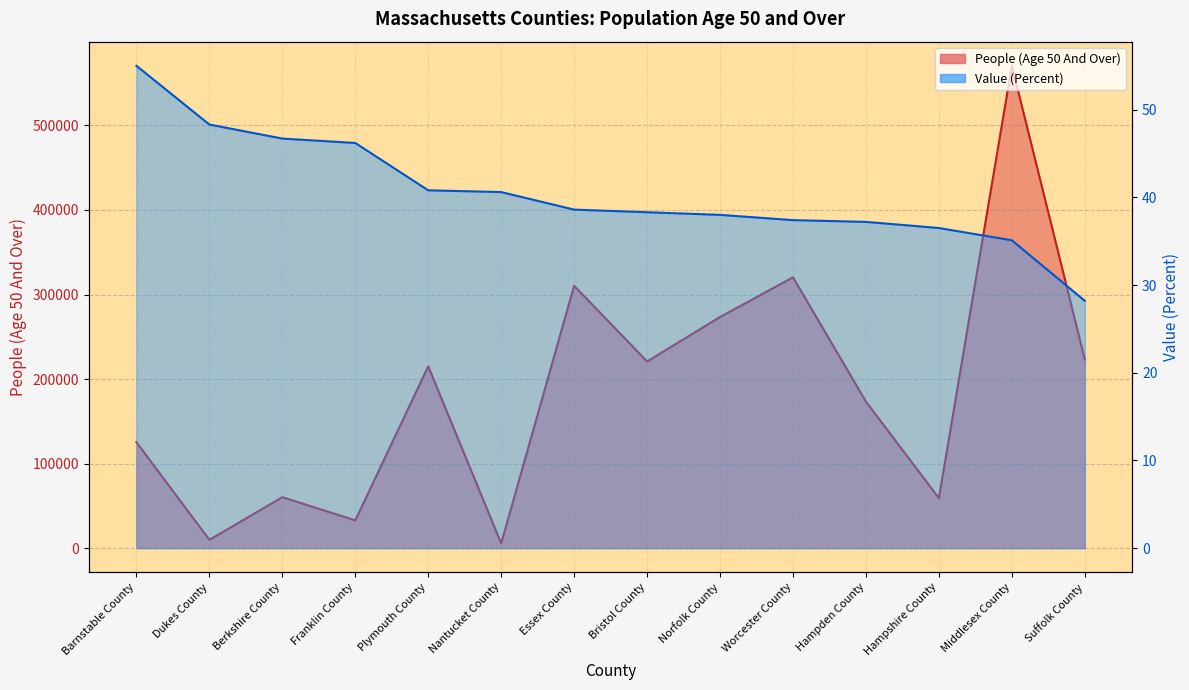

What position from the right is Plymouth County?

10